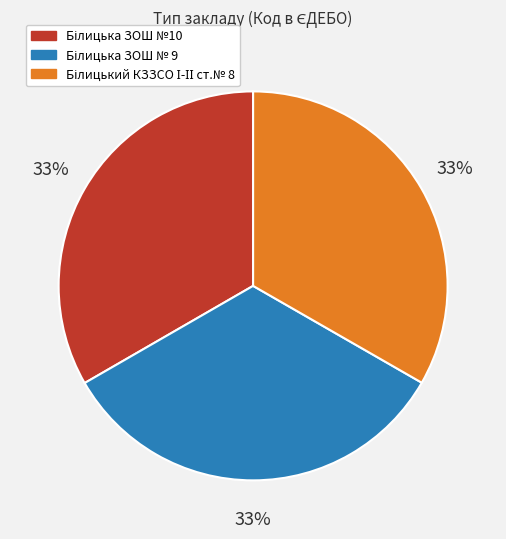

How many slices are in this pie chart?

3